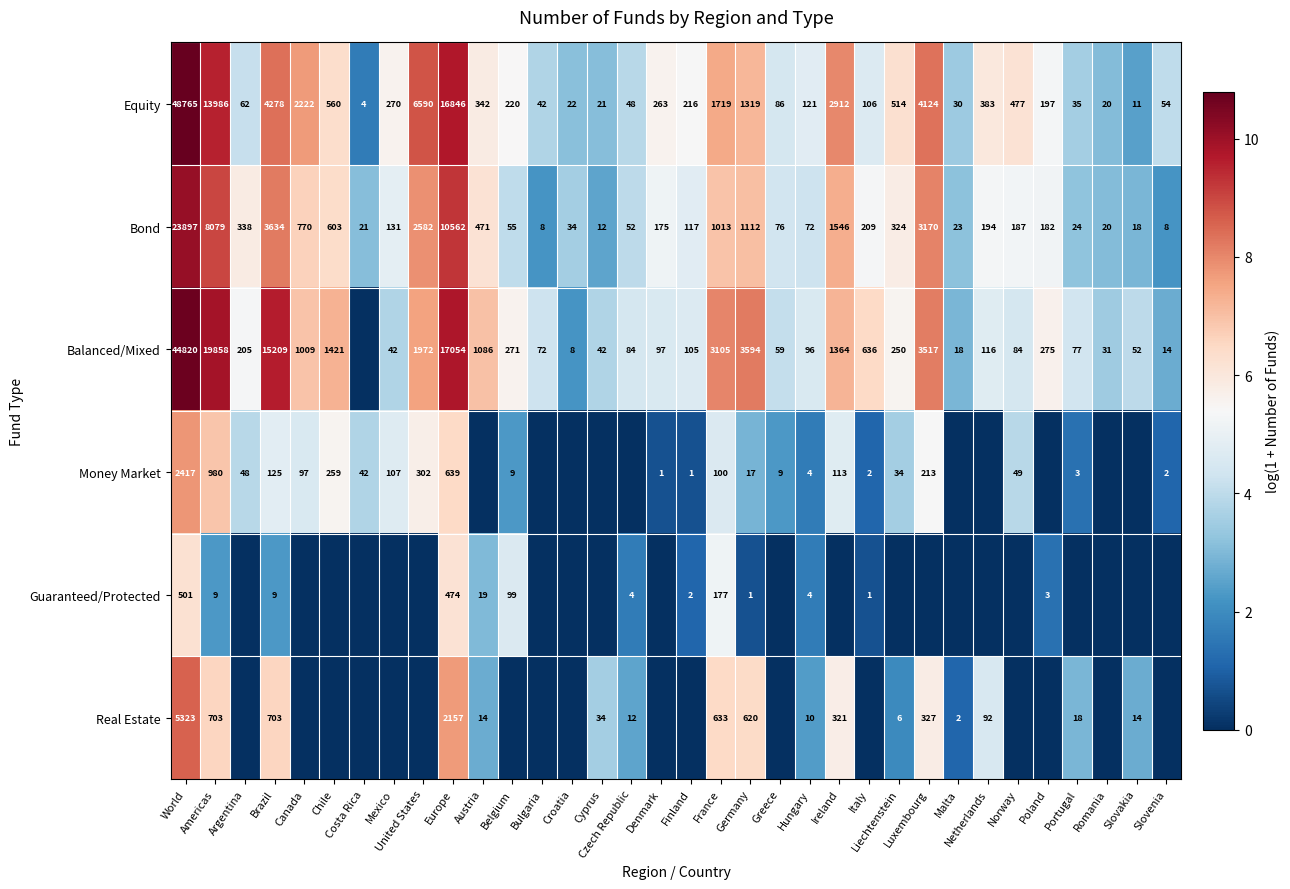

What is the approximate value of Bond at Czech Republic?

52